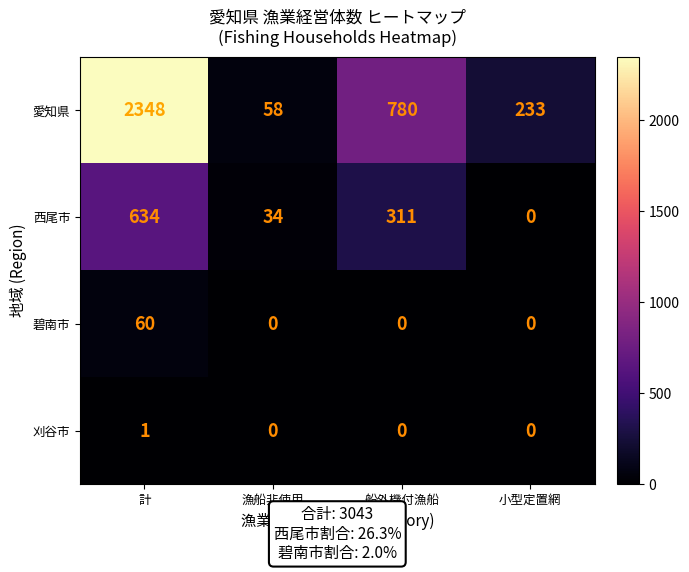

Reading left to right, list all the values displayed in this chart.

愛知県: 2348	58	780	233
西尾市: 634	34	311	0
碧南市: 60	0	0	0
刈谷市: 1	0	0	0